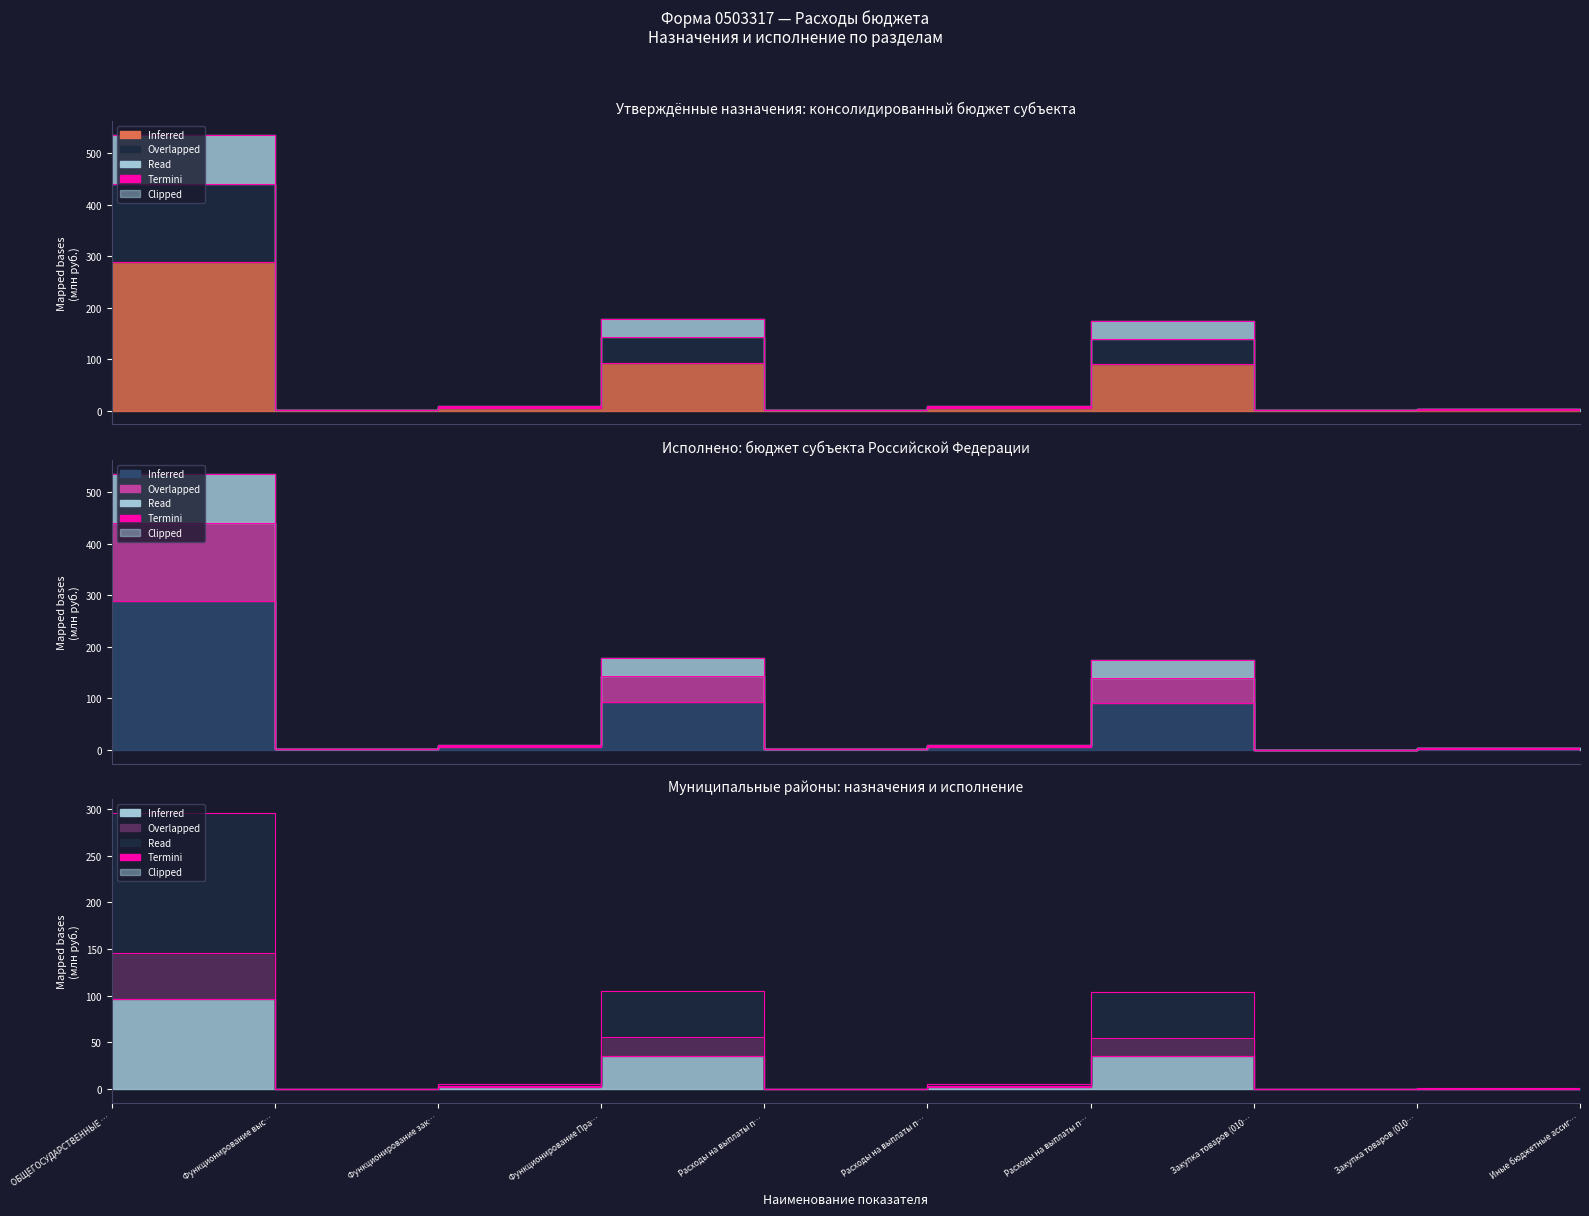

How many interior local valleys does the Утв. муниц. районы series have?

3